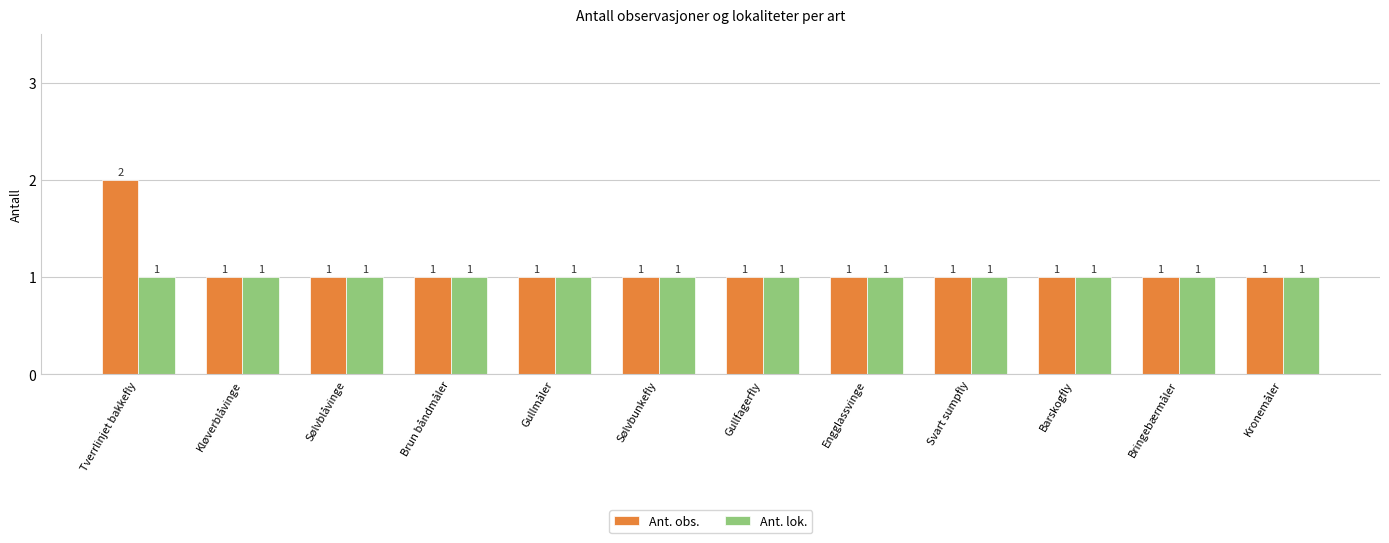

Reading left to right, extract all data points from this chart.

Ant. obs.: Tverrlinjet bakkefly=2	Kløverblåvinge=1	Sølvblåvinge=1	Brun båndmåler=1	Gullmåler=1	Sølvbunkefly=1	Gullfagerfly=1	Engglassvinge=1	Svart sumpfly=1	Barskogfly=1	Bringebærmåler=1	Kronemåler=1
Ant. lok.: Tverrlinjet bakkefly=1	Kløverblåvinge=1	Sølvblåvinge=1	Brun båndmåler=1	Gullmåler=1	Sølvbunkefly=1	Gullfagerfly=1	Engglassvinge=1	Svart sumpfly=1	Barskogfly=1	Bringebærmåler=1	Kronemåler=1